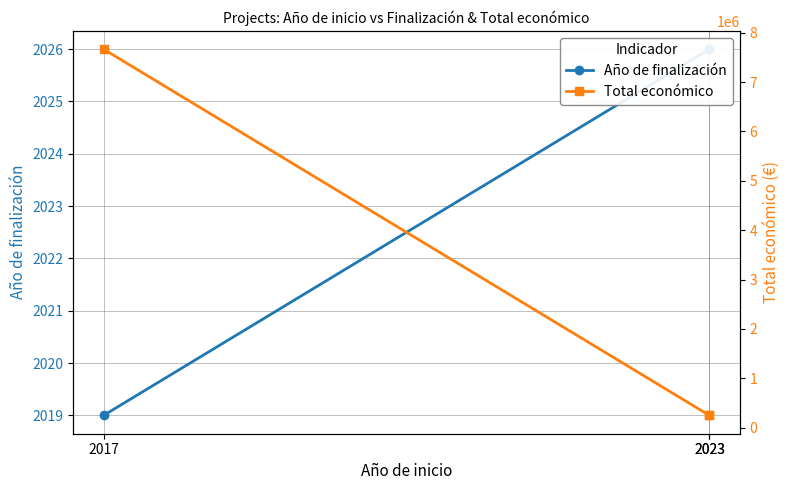

Does the chart have visible grid lines?

Yes